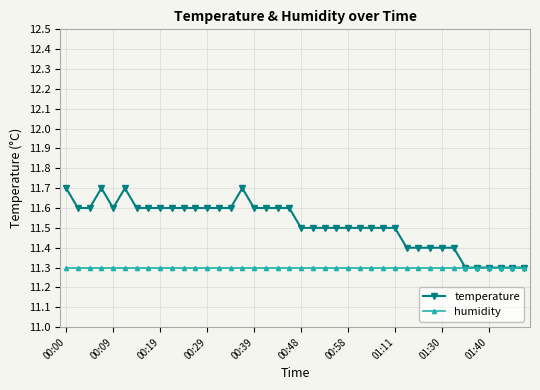

Reading right to left, what are all the values shown in this chart?

temperature: 11.3	11.3	11.3	11.3	11.3	11.3	11.4	11.4	11.4	11.4	11.4	11.5	11.5	11.5	11.5	11.5	11.5	11.5	11.5	11.5	11.6	11.6	11.6	11.6	11.7	11.6	11.6	11.6	11.6	11.6	11.6	11.6	11.6	11.6	11.7	11.6	11.7	11.6	11.6	11.7
humidity: 11.3	11.3	11.3	11.3	11.3	11.3	11.3	11.3	11.3	11.3	11.3	11.3	11.3	11.3	11.3	11.3	11.3	11.3	11.3	11.3	11.3	11.3	11.3	11.3	11.3	11.3	11.3	11.3	11.3	11.3	11.3	11.3	11.3	11.3	11.3	11.3	11.3	11.3	11.3	11.3